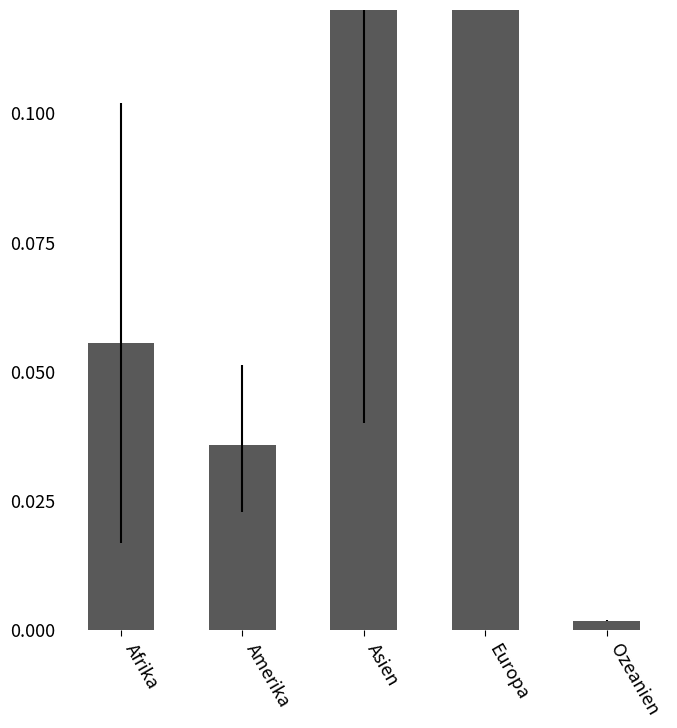

At which category does the chart reach its peak across all series?

Europa